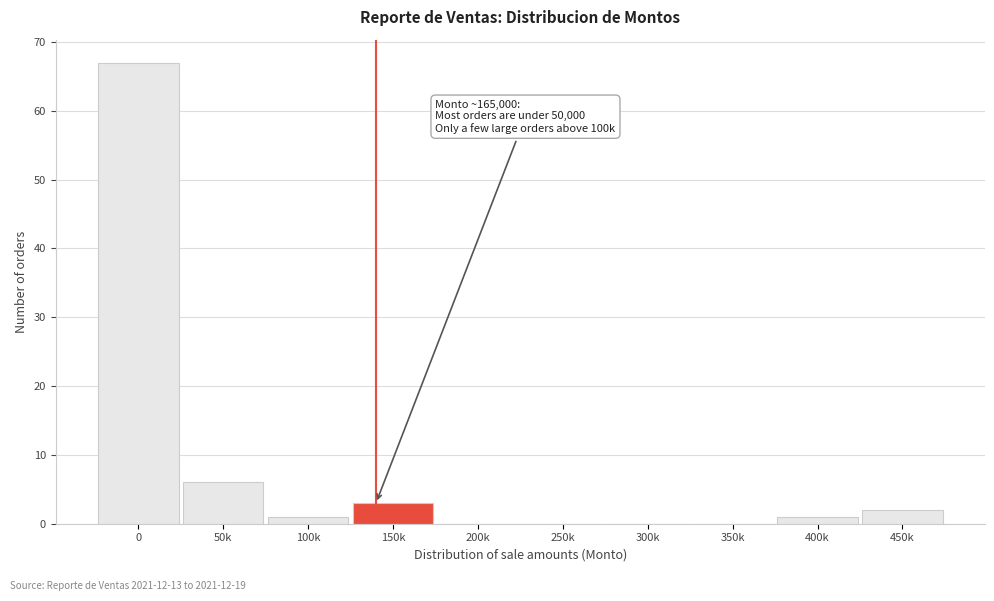

Reading left to right, list all the values displayed in this chart.

0=67	50k=6	100k=1	150k=3	200k=0	250k=0	300k=0	350k=0	400k=1	450k=2